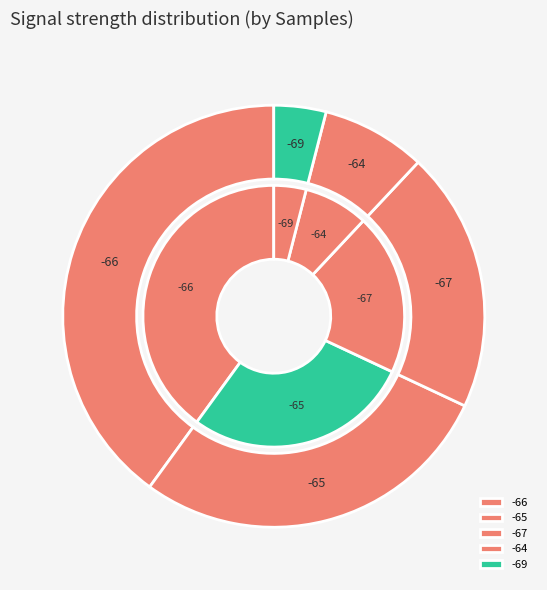

Is the sum of 2 and 5 greater than half?

No